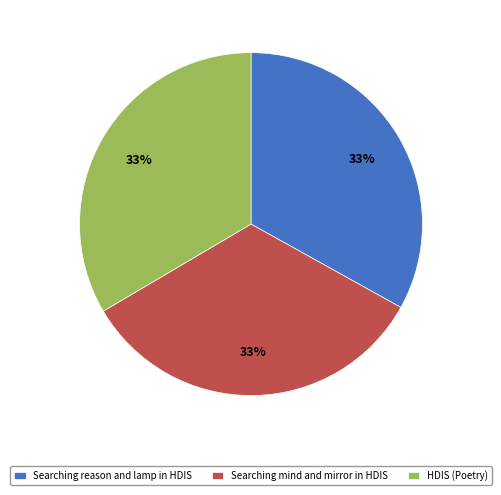

True or false: HDIS (Poetry) accounts for 33% of the total.

True